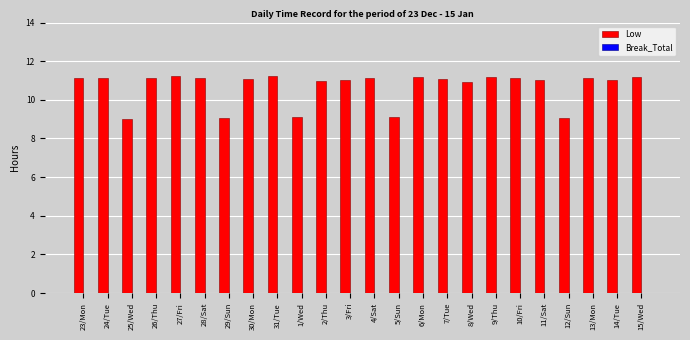

What is the difference between the values at 6/Mon and 29/Sun?

2.1